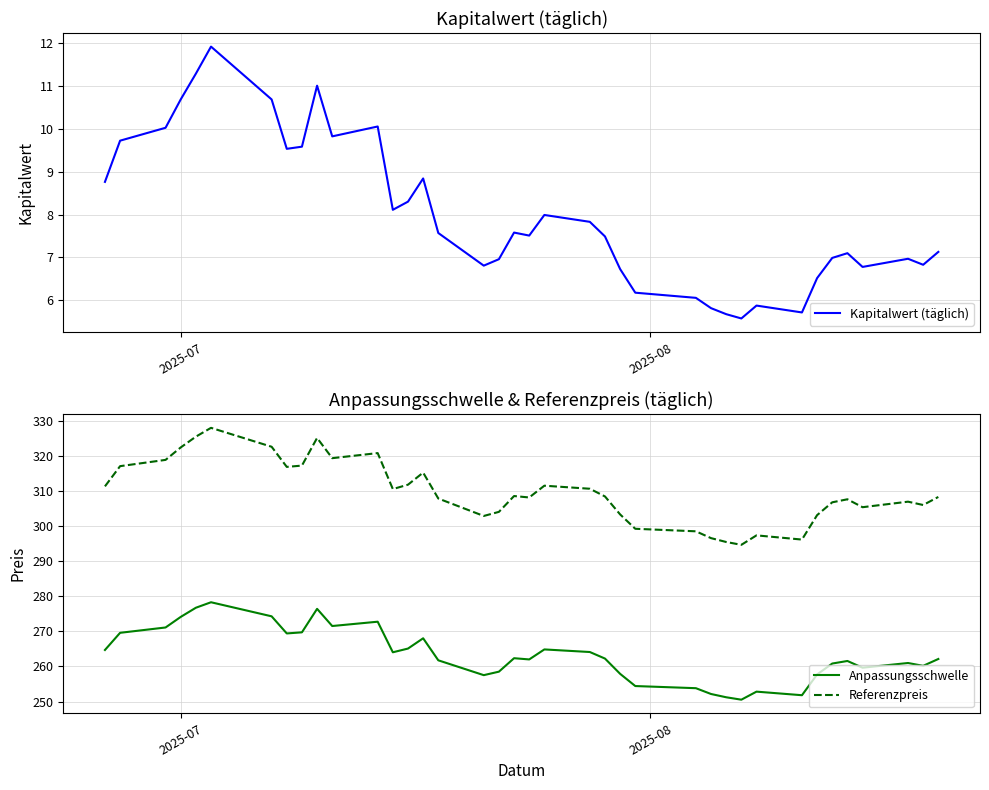

True or false: Referenzpreis and Anpassungsschwelle cross at least once.

False